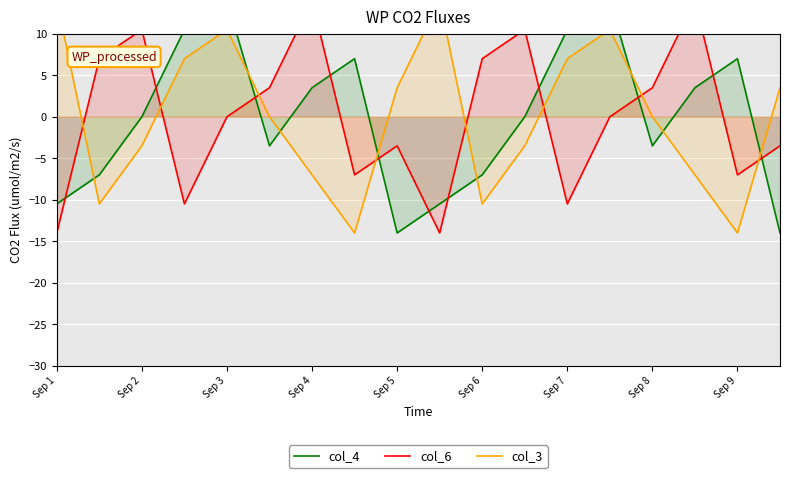

How many categories are shown in the chart?

18